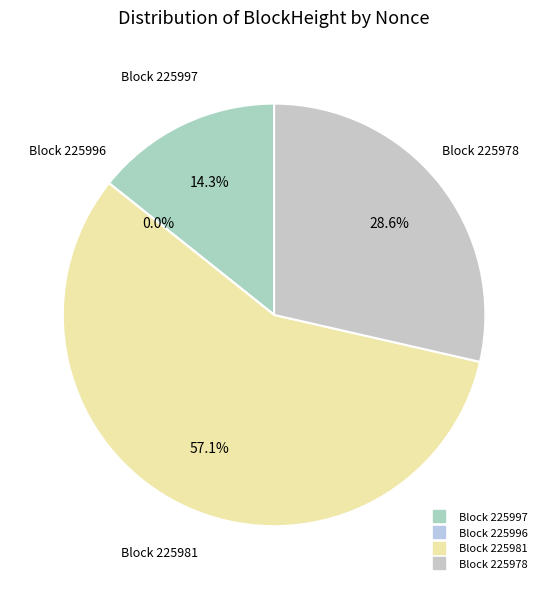

What is the change in value from 225981 to 225978?

-2